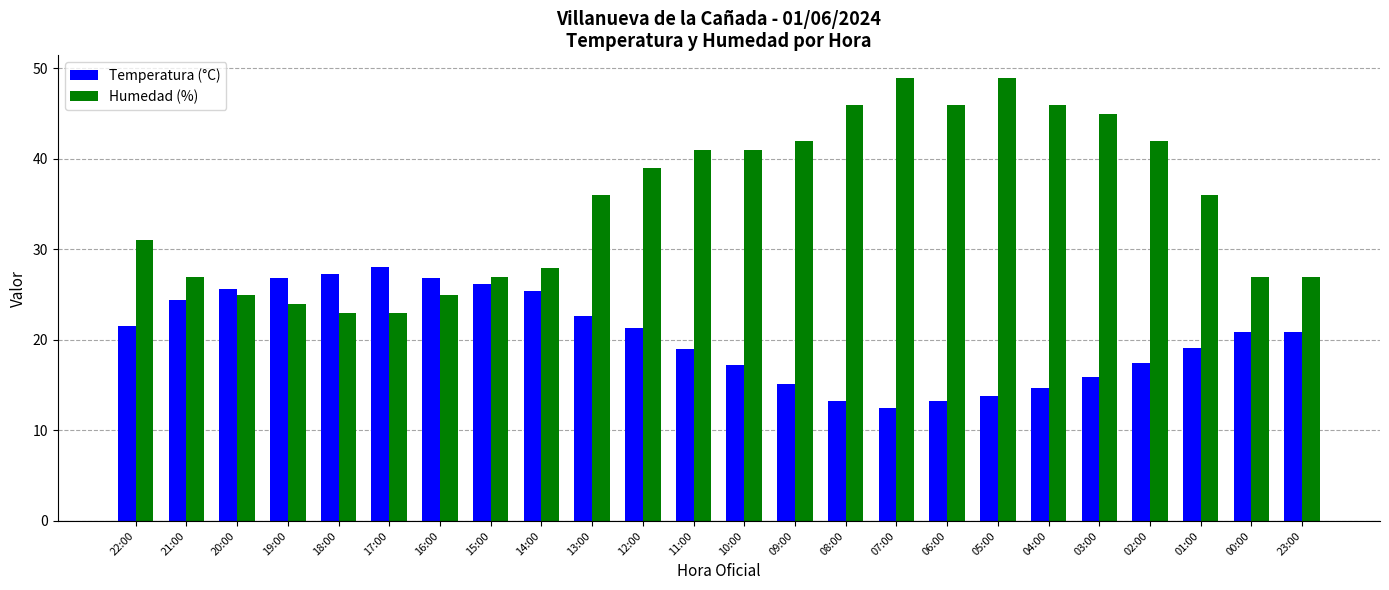

What is the sum of the Temperatura (°C) values at 04:00 and 06:00?

28.0